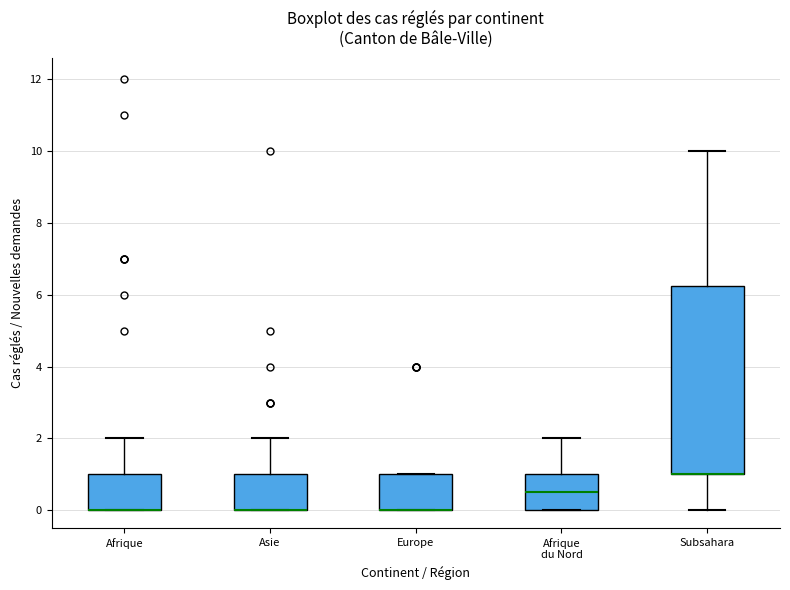

Reading left to right, read every box against the y-axis: the position of its median line, the range the box covers, and the ends of its whiskers. The values are not printed on the chart, so give them approximately, as read against the axis.

Afrique: median 0.0 (drawn on the box's lower edge), box 0.0 to 1.0, whiskers 0.0 to 2.0
Asie: median 0.0 (drawn on the box's lower edge), box 0.0 to 1.0, whiskers 0.0 to 2.0
Europe: median 0.0 (drawn on the box's lower edge), box 0.0 to 1.0, whiskers 0.0 to 1.0
Afrique du Nord: median 0.6, box 0.0 to 1.0, whiskers 0.0 to 2.0
Subsahara: median 1.0 (drawn on the box's lower edge), box 1.0 to 6.2, whiskers 0.0 to 10.0